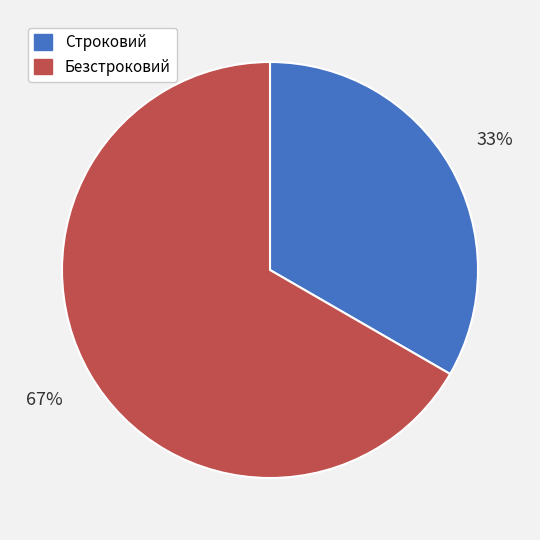

Do Строковий and Безстроковий together represent more than half of the pie?

Yes